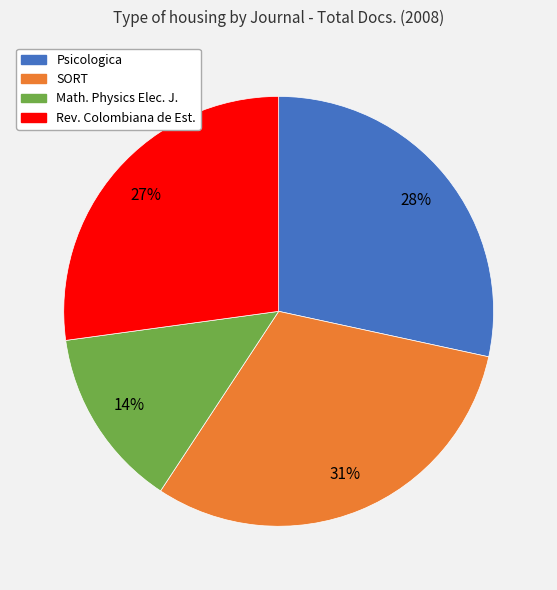

To the nearest percent, what is the difference between the largest and smallest slice percentages?

17%